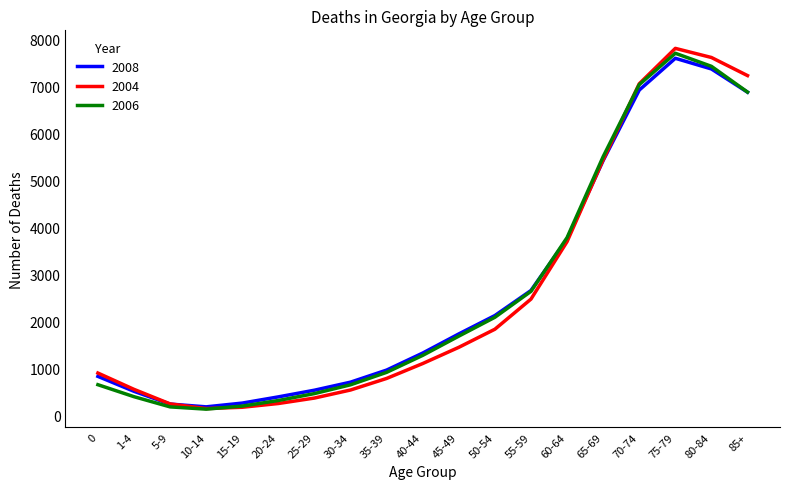

At which label is 2006 closest to 3922?

60-64